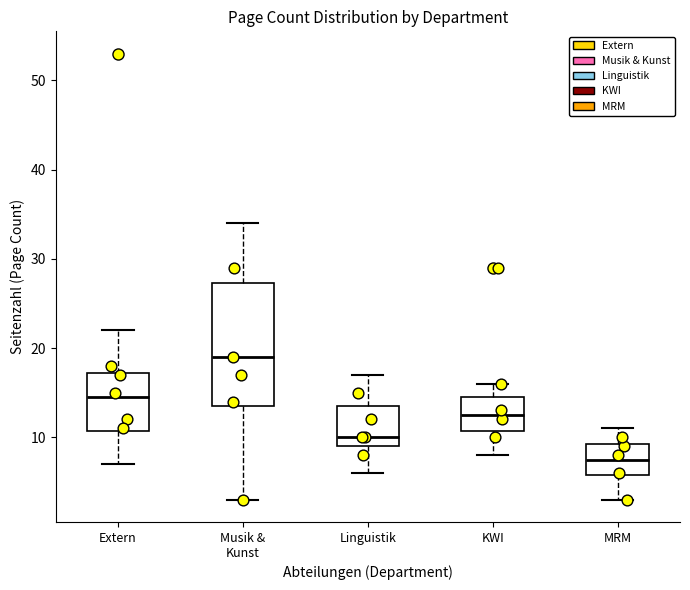

Reading left to right, transcribe this box plot: for each box, give where its median line is, the range the box spans, and where its two whiskers end, as read against the y-axis. The values are not printed on the chart, so give them approximately, as read against the axis.

Extern: median 15, box 11 to 17, whiskers 7 to 22
Musik & Kunst: median 19, box 14 to 27, whiskers 3 to 34
Linguistik: median 10, box 9 to 14, whiskers 6 to 17
KWI: median 13, box 11 to 15, whiskers 8 to 16
MRM: median 8, box 6 to 9, whiskers 3 to 11